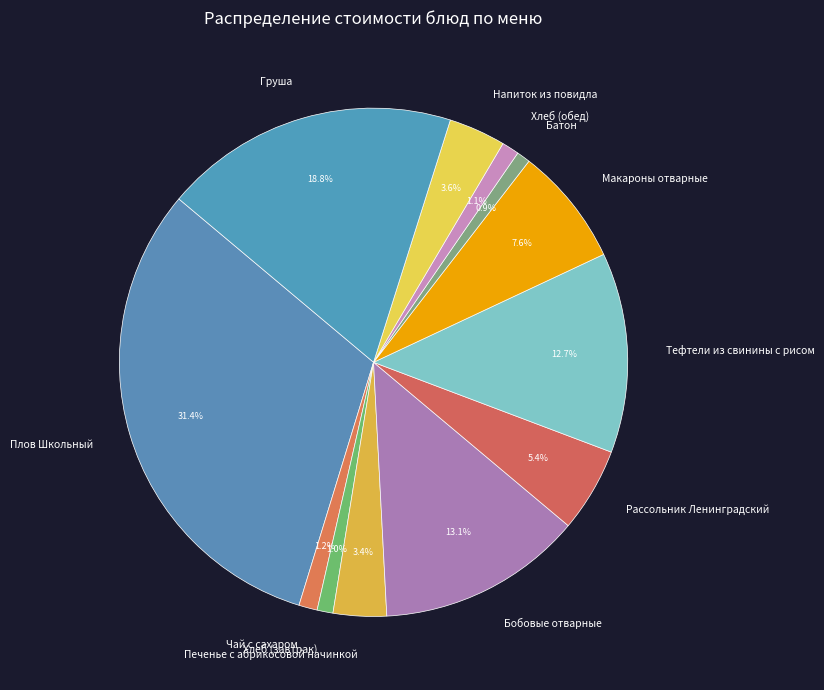

What is the largest slice in the pie chart?

Плов Школьный